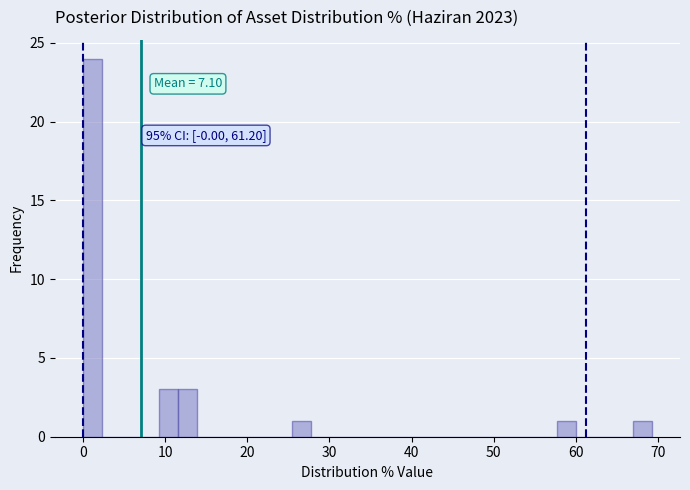

Around what value on the x-axis is the tallest bar? Give the approximate position of its centre, as read against the axis.

1